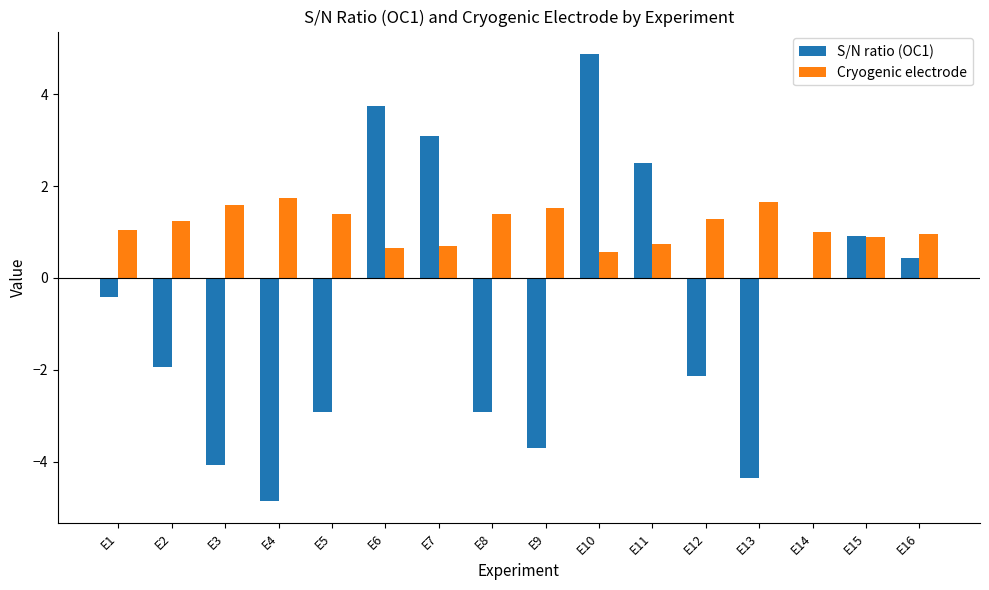

How many groups of bars are there?

16